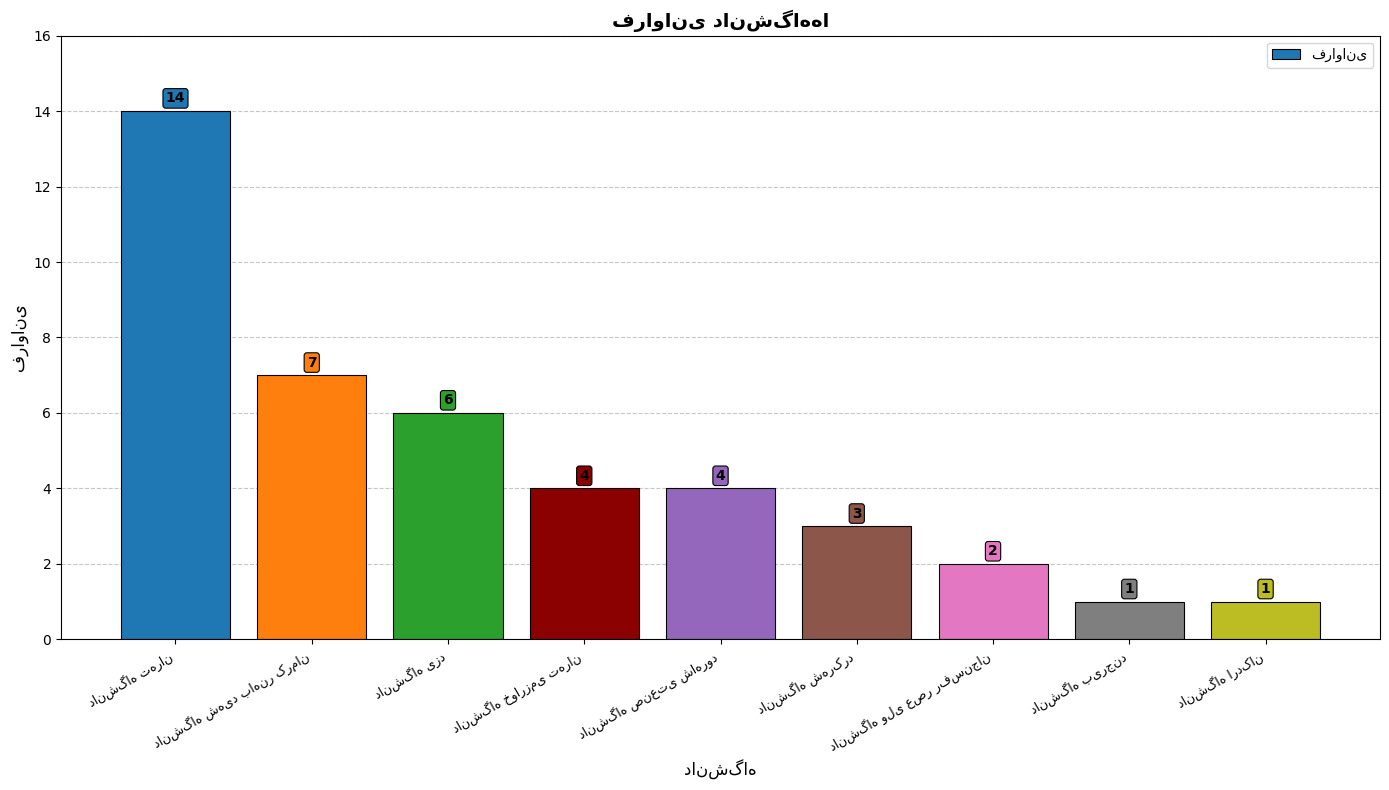

What is the value of the 7th bar from the left?

2